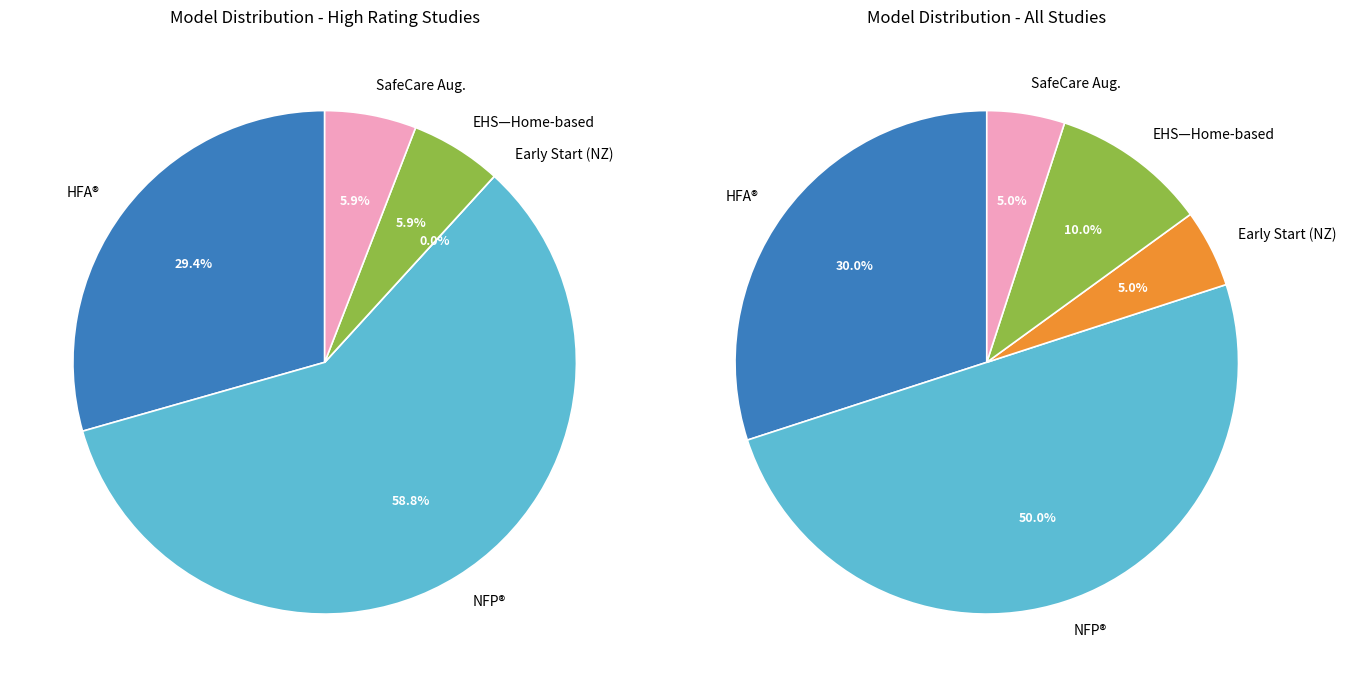

Does Healthy Families America (HFA)® account for over 50% of the chart?

No